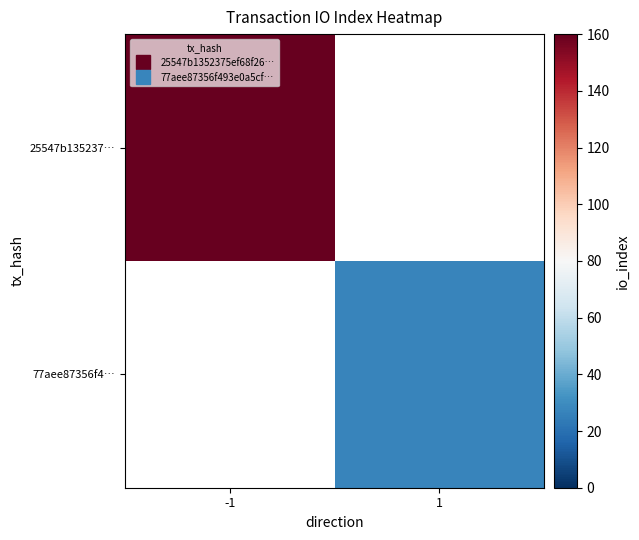

What value does the 25547b135237… series have at -1?

160.0